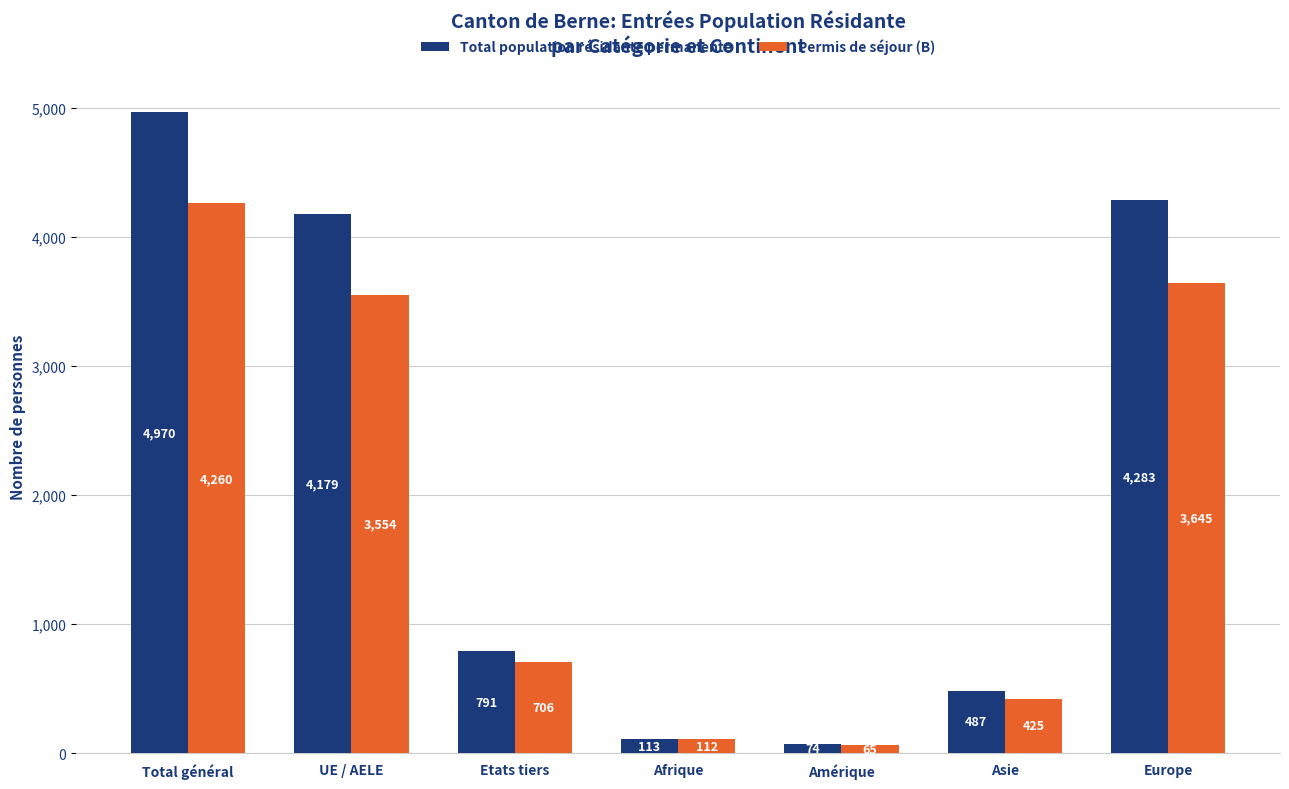

What is the maximum value shown in the chart?

4970